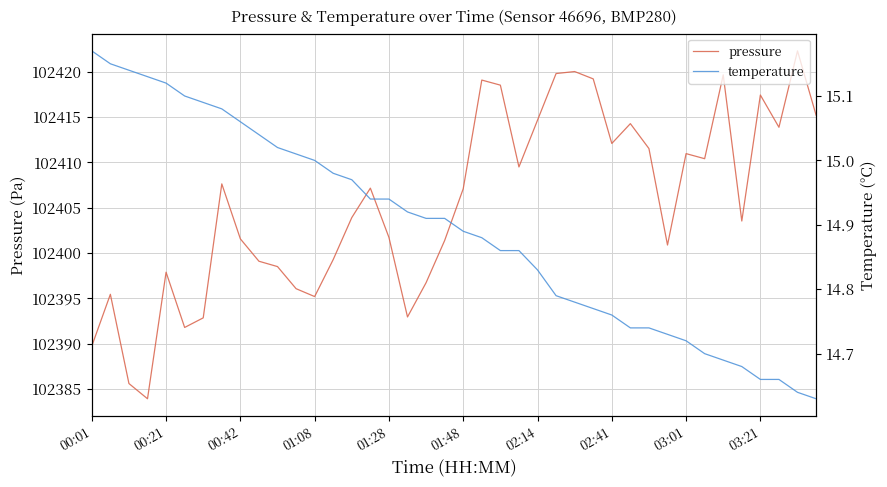

Does the chart display data point markers on the line(s)?

No